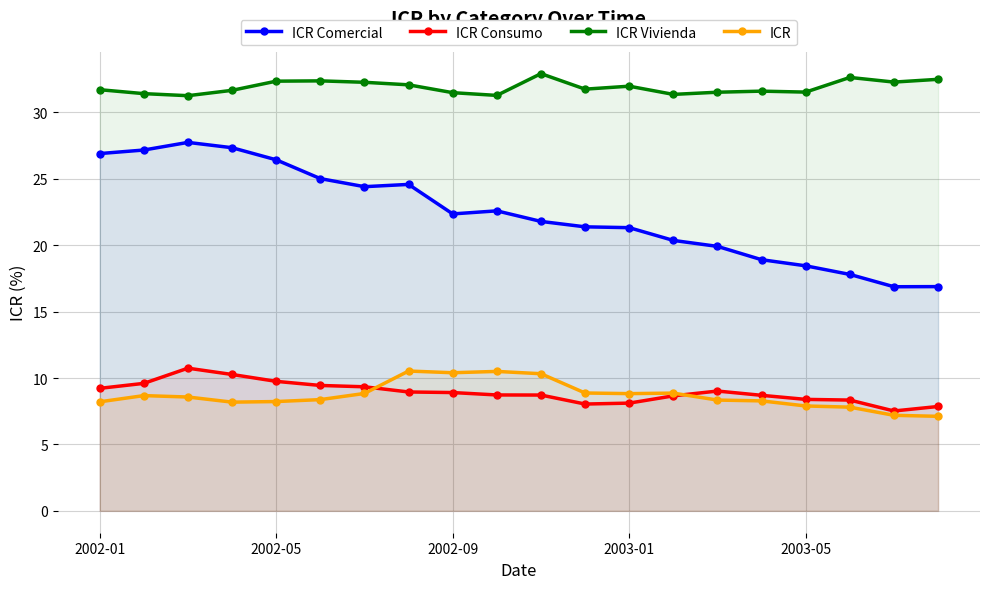

Which series ends up on top after the final intersection of ICR and ICR Consumo?

ICR Consumo